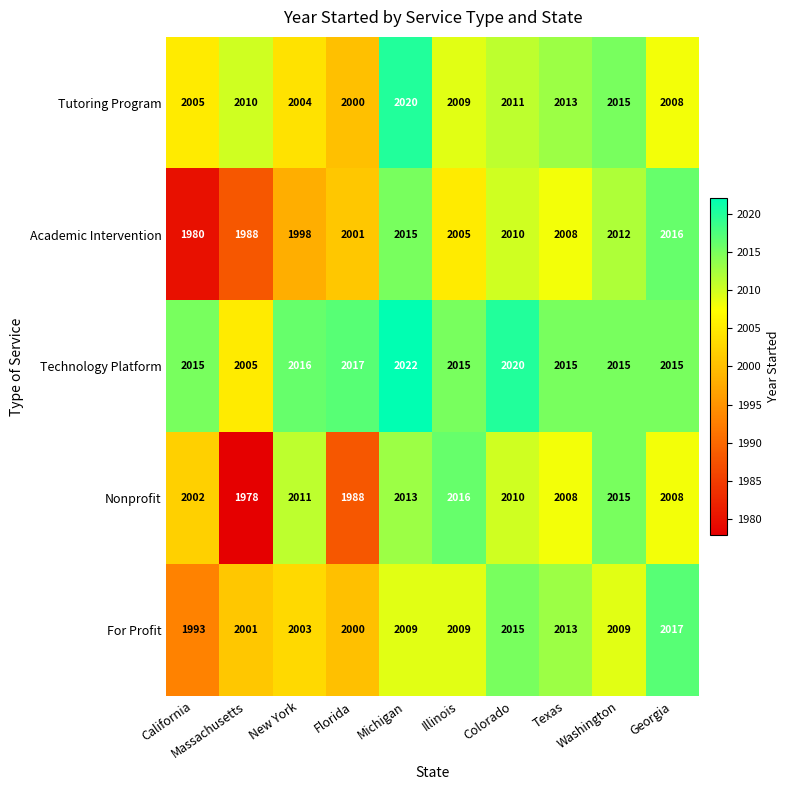

How many data points does each series have?

10